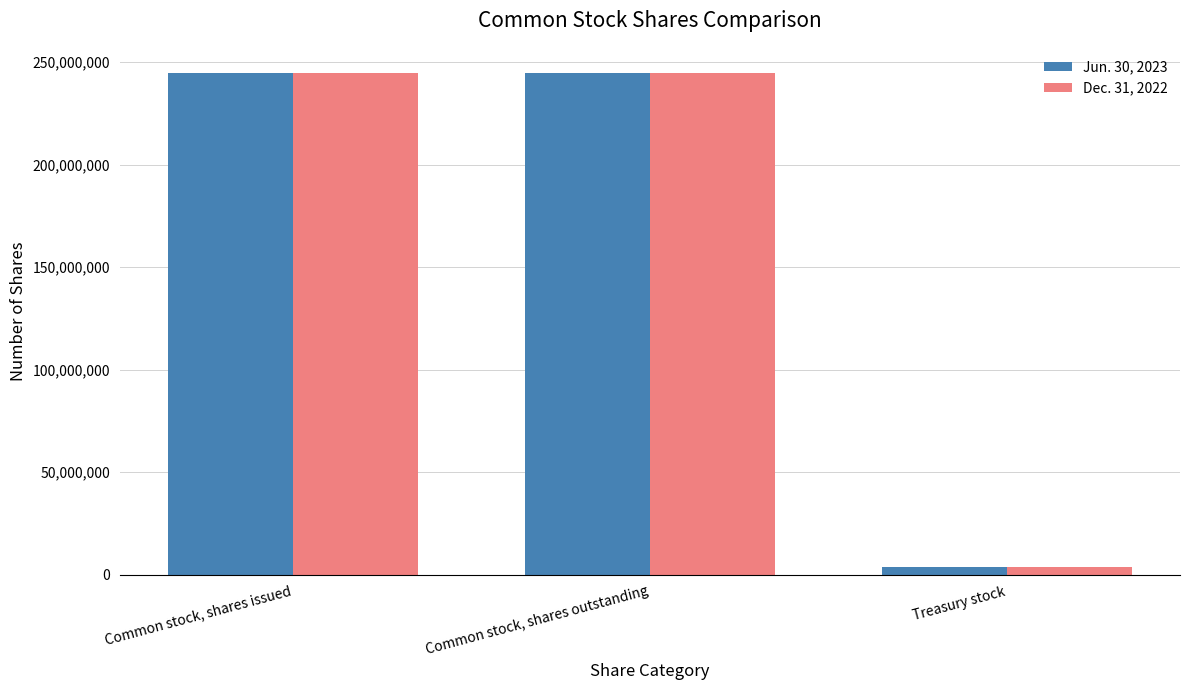

What is the maximum value for Jun. 30, 2023?

244708119